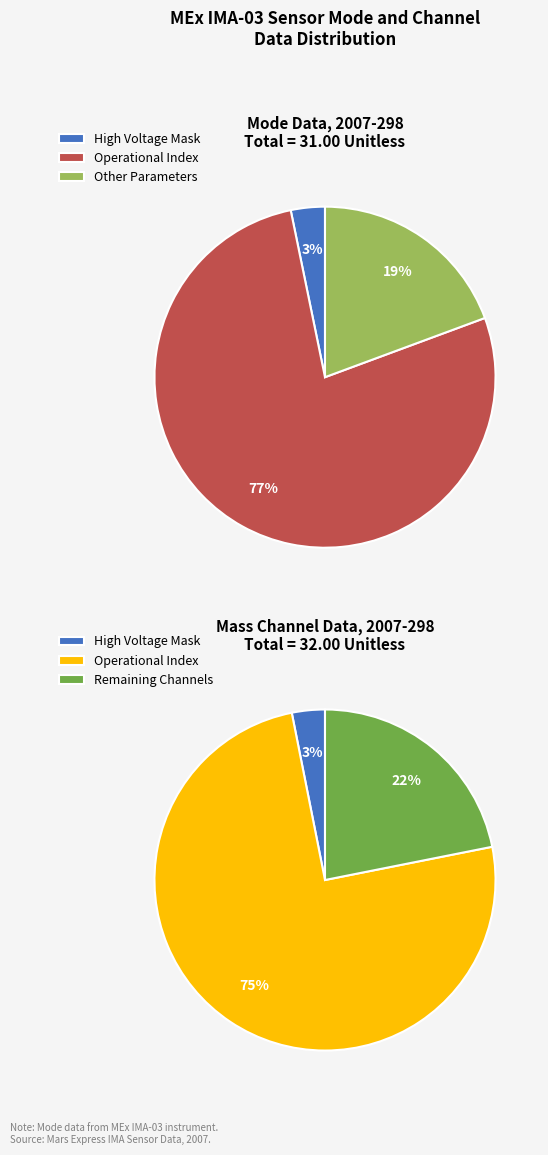

Is there any slice that represents more than half of the pie?

Yes